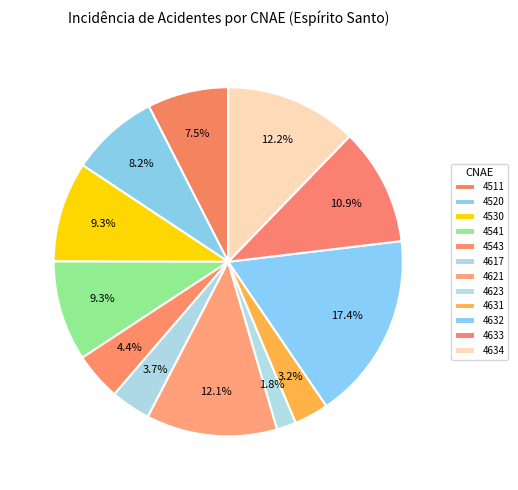

Does 4530 represent more than half of the total?

No